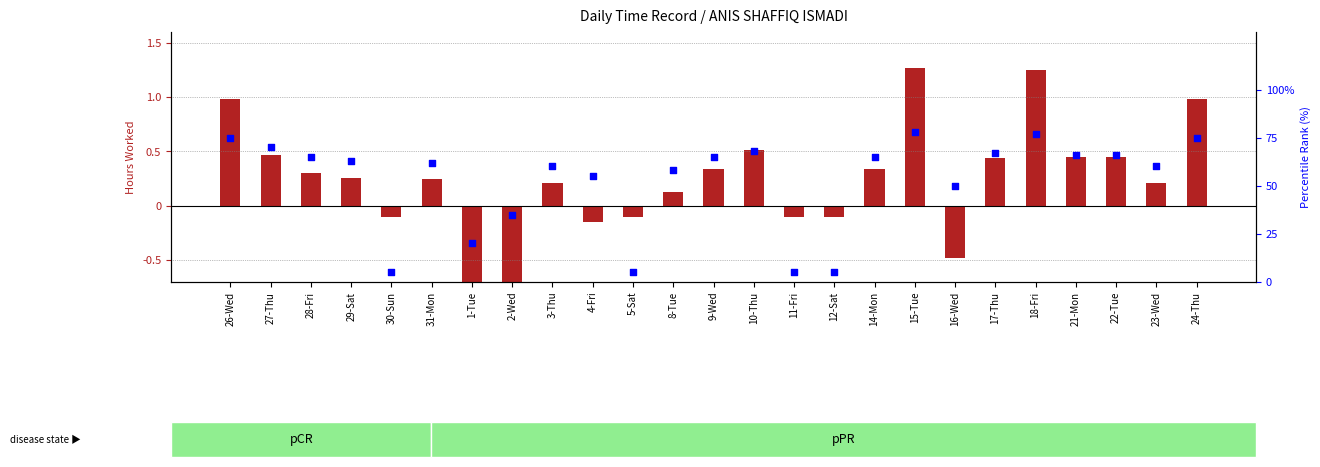

Which series has the widest spread of Y values?

percentile rank within the sample